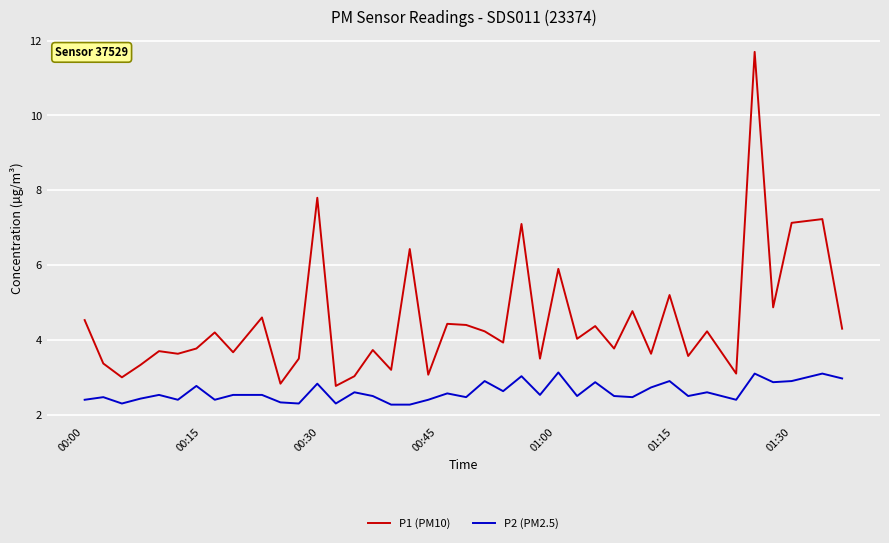

How many lines are shown in the chart?

2